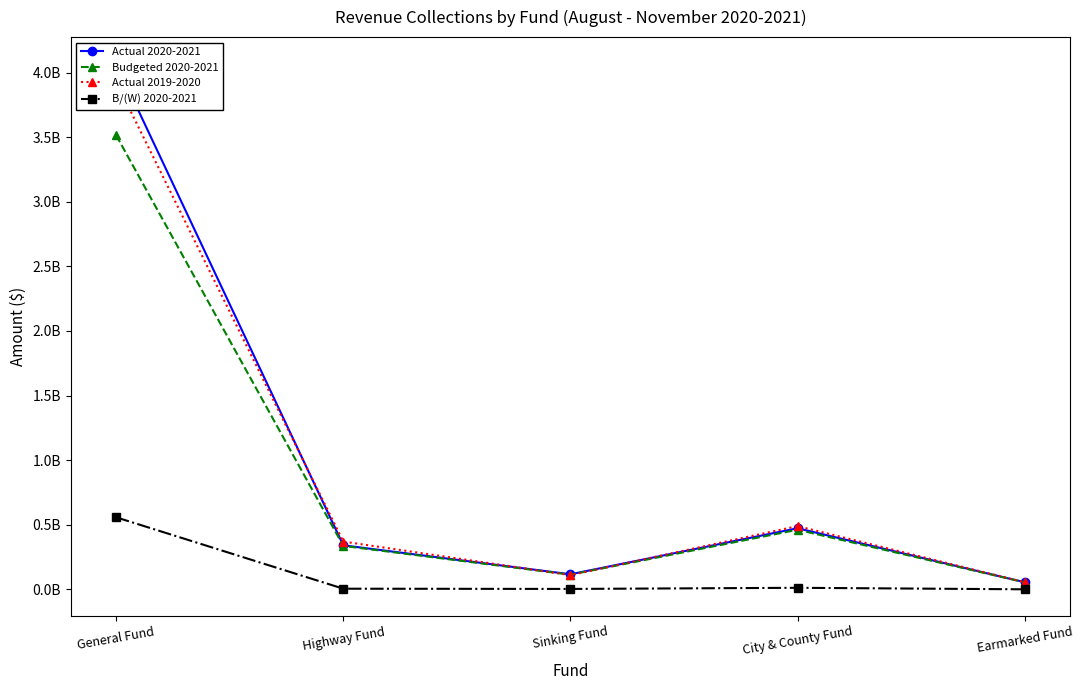

At which category is the sum across all series the highest?

General Fund